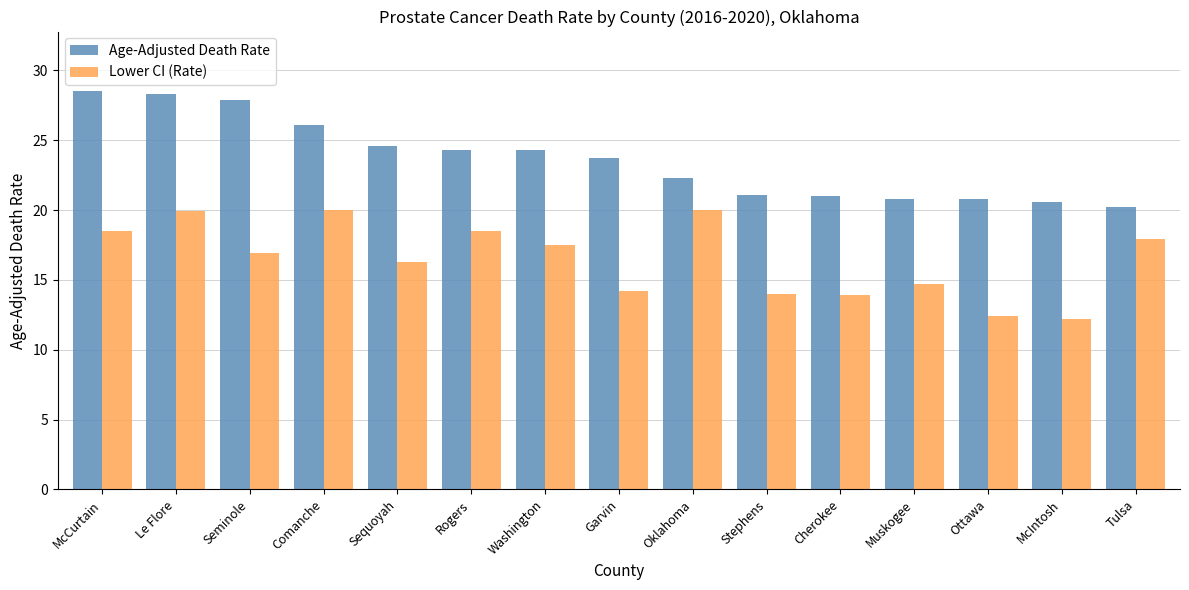

How many values in the Lower CI (Rate) series are below 16?

6